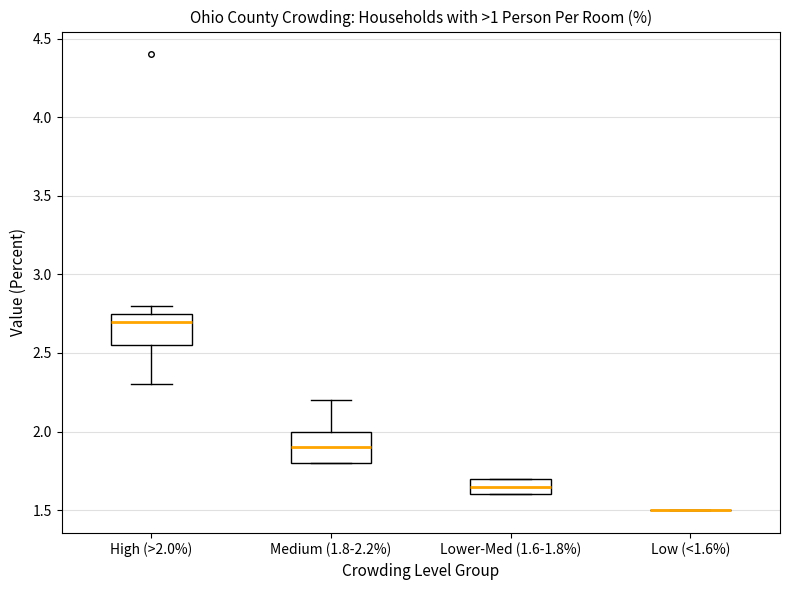

Reading left to right, read every box against the y-axis: the position of its median line, the range the box covers, and the ends of its whiskers. The values are not printed on the chart, so give them approximately, as read against the axis.

High (>2.0%): median 2.70, box 2.55 to 2.75, whiskers 2.30 to 2.80
Medium (1.8-2.2%): median 1.90, box 1.80 to 2.00, whiskers 1.80 to 2.20
Lower-Med (1.6-1.8%): median 1.65, box 1.60 to 1.70, whiskers 1.60 to 1.70
Low (<1.6%): box collapsed to a line at 1.50, whiskers 1.50 to 1.50